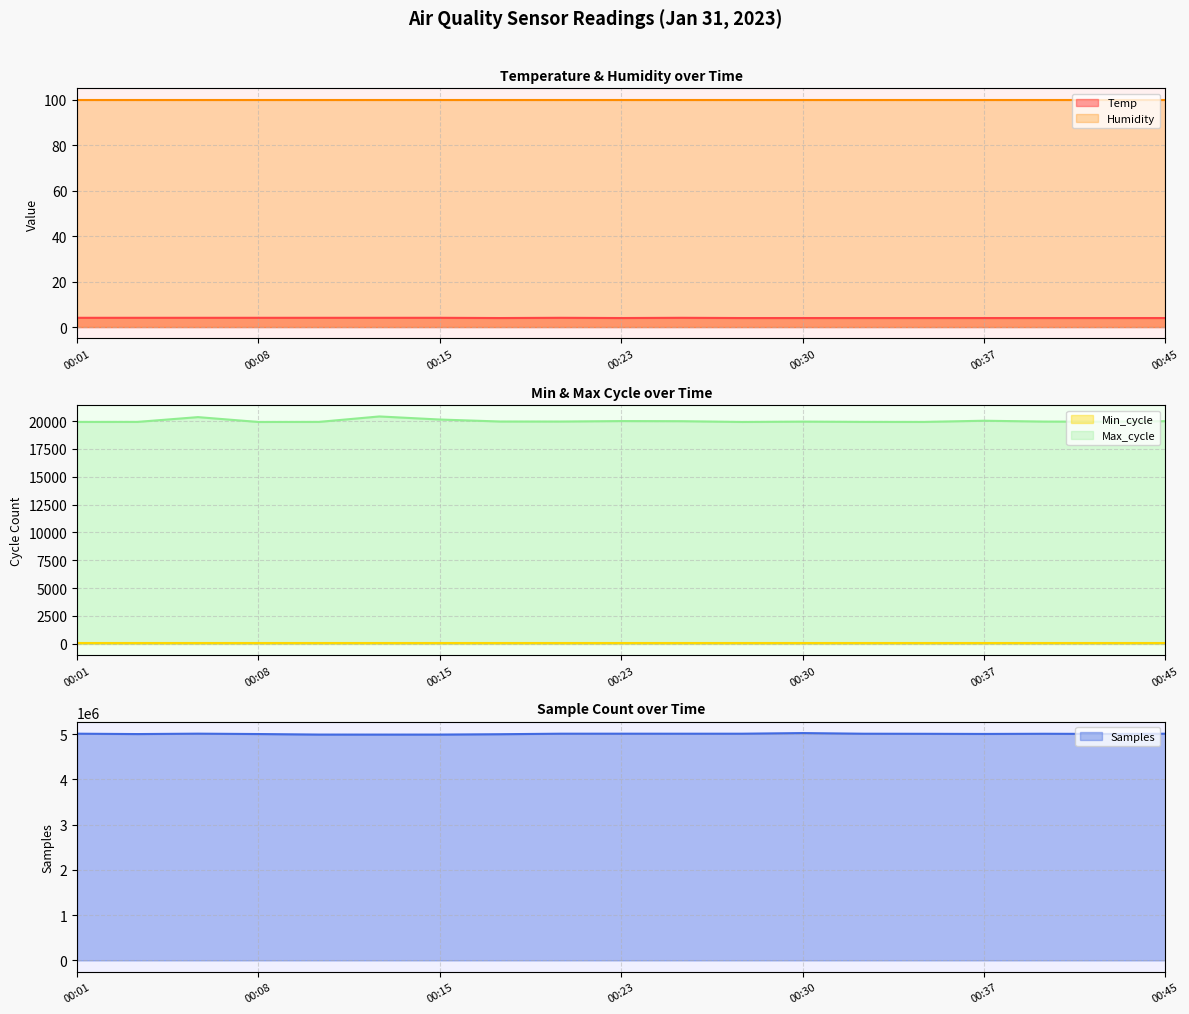

What is the difference between the highest and lowest values at 00:30?

5022407.0